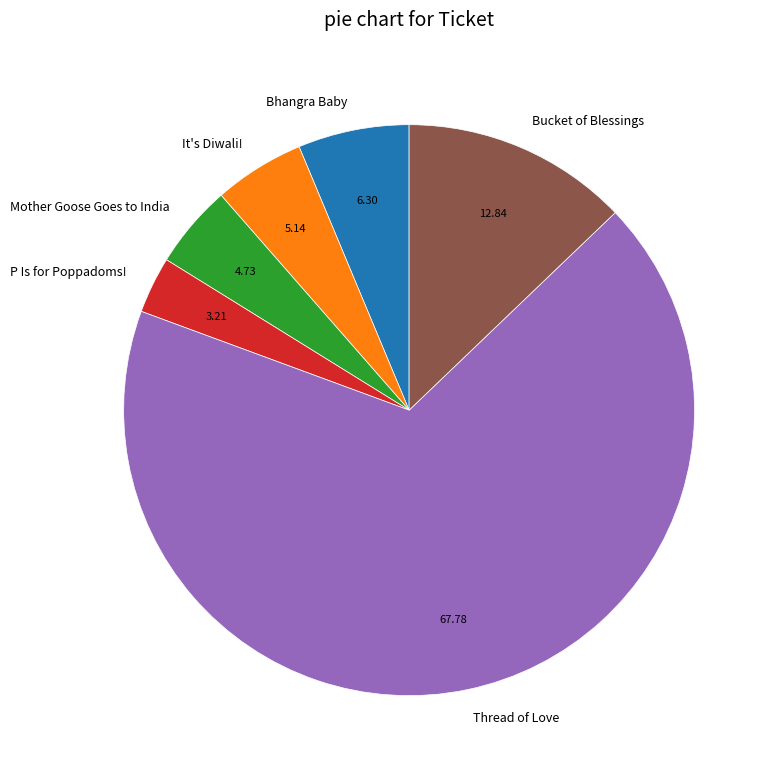

Is the sum of Mother Goose Goes to India and Thread of Love greater than half?

Yes